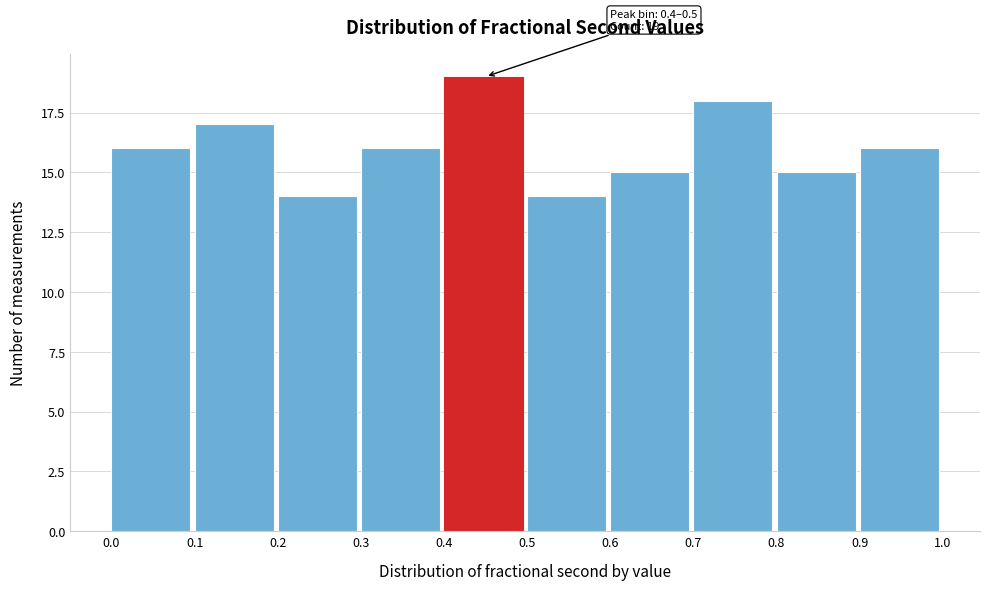

Over which range of the x-axis is the bar tallest?

0.4 to 0.5